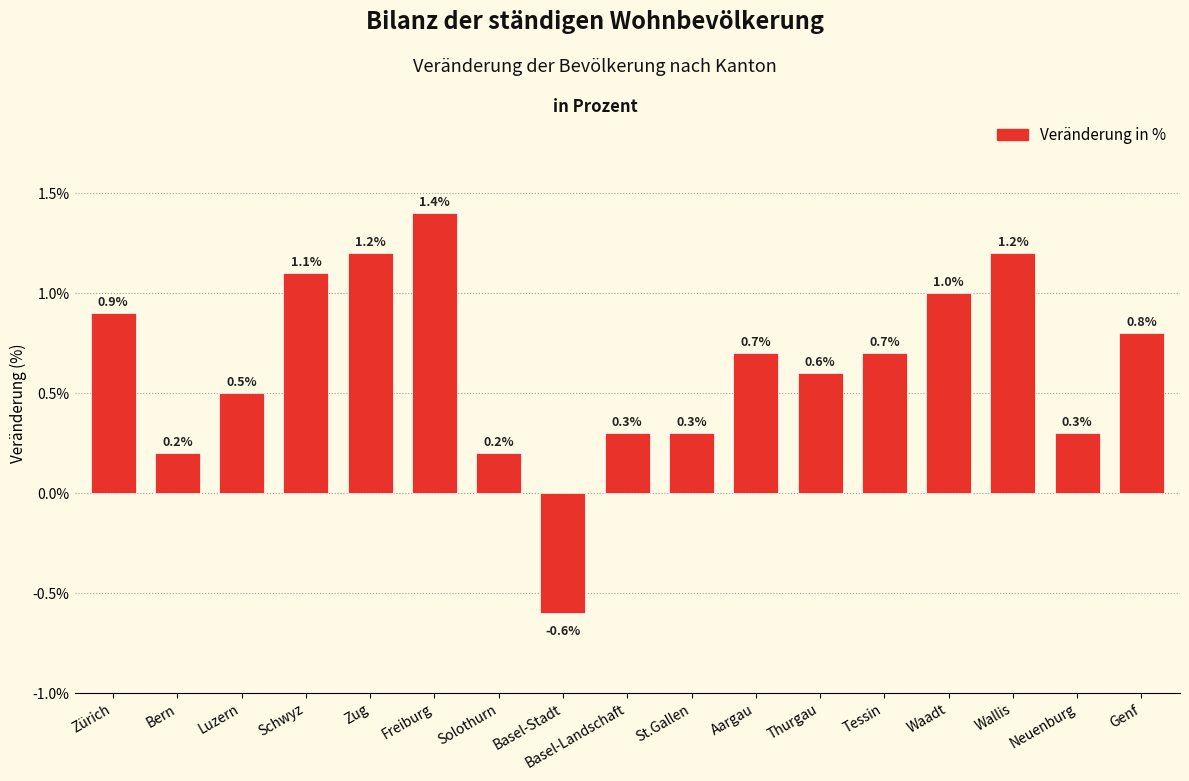

What is the average value?

0.6